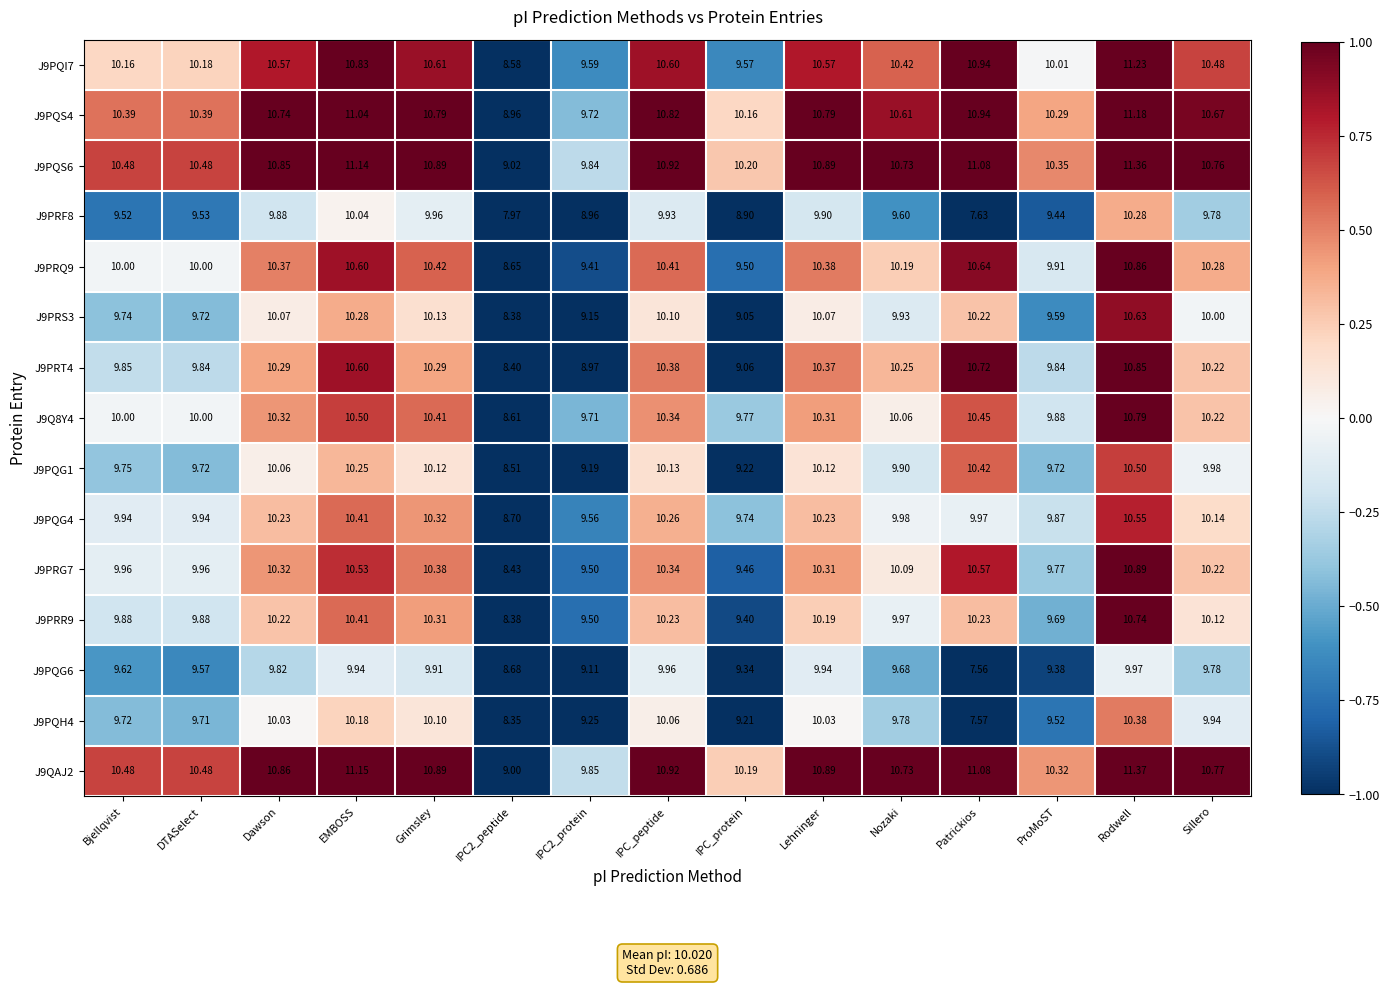

At which label does J9PQS6 first exceed 10?

Bjellqvist